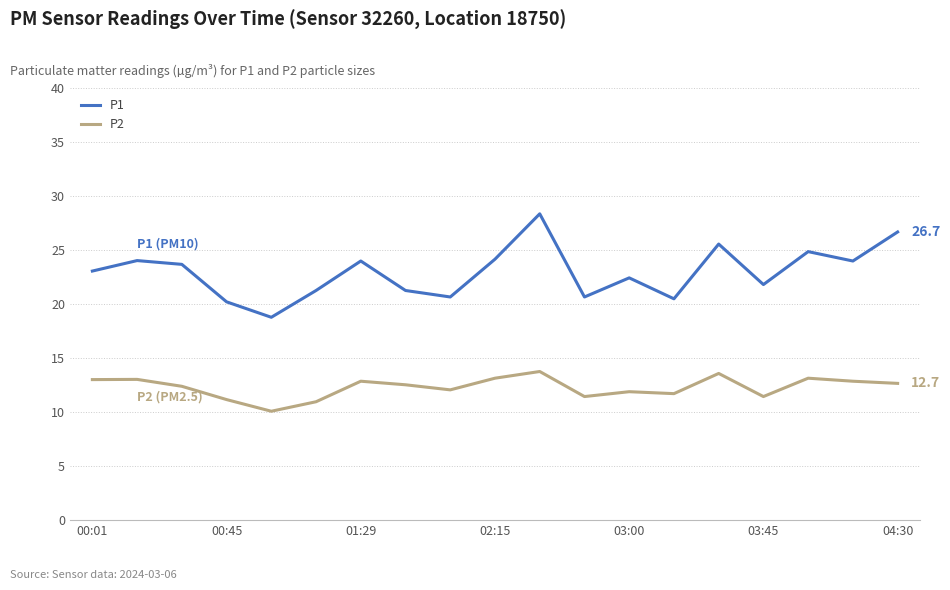

Which series has the widest spread of values?

P1